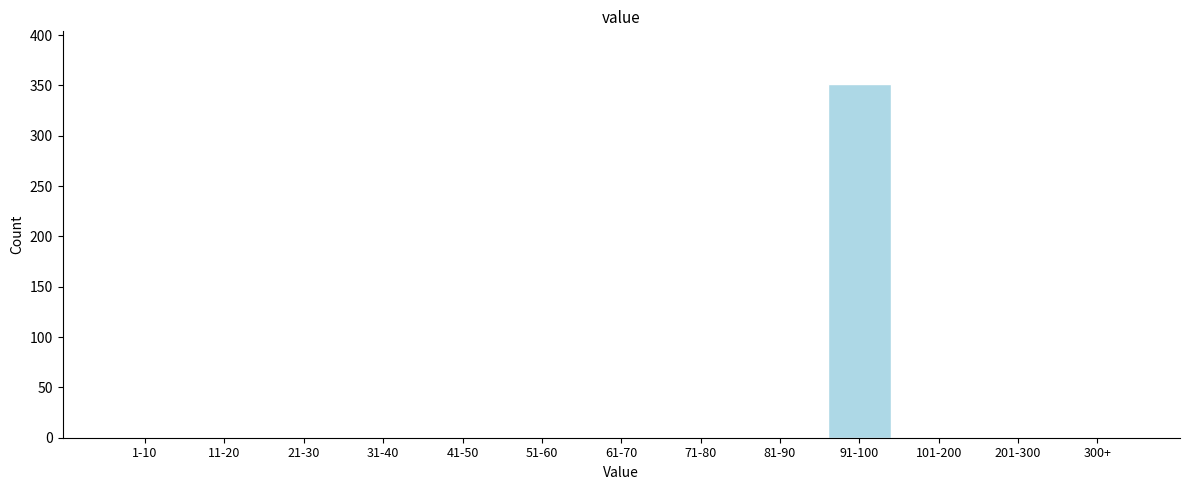

Reading left to right, list all the values displayed in this chart.

1-10=0	11-20=0	21-30=0	31-40=0	41-50=0	51-60=0	61-70=0	71-80=0	81-90=0	91-100=351	101-200=0	201-300=0	300+=0